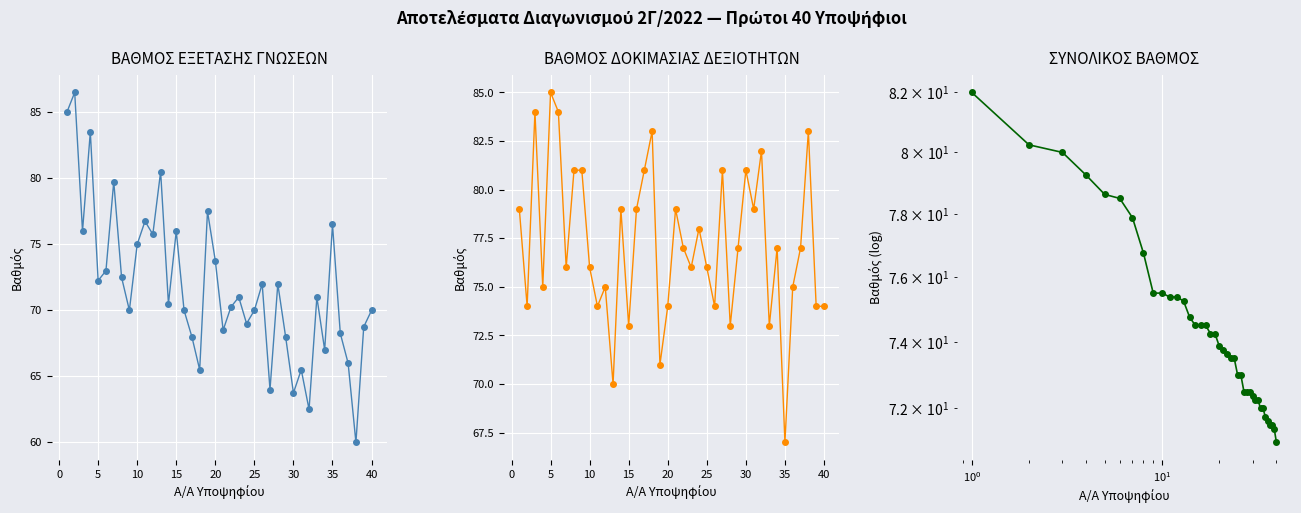

Which series has the largest total across all categories?

ΒΑΘΜΟΣ ΔΟΚΙΜΑΣΙΑΣ ΔΕΞΙΟΤΗΤΩΝ